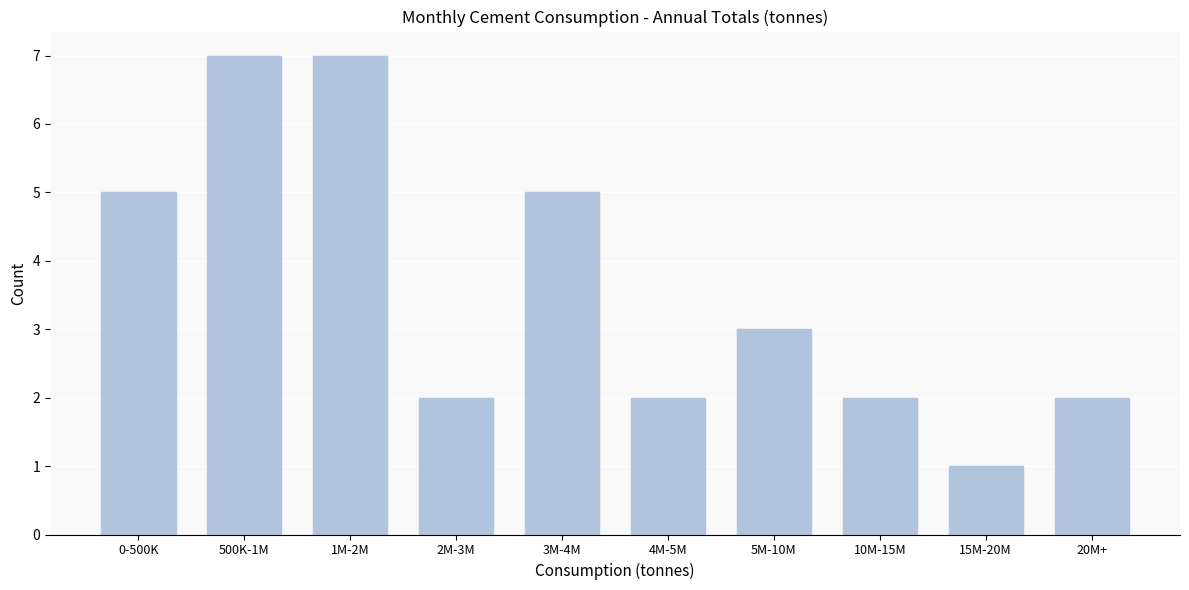

Reading left to right, transcribe all the data shown in this chart.

5	7	7	2	5	2	3	2	1	2